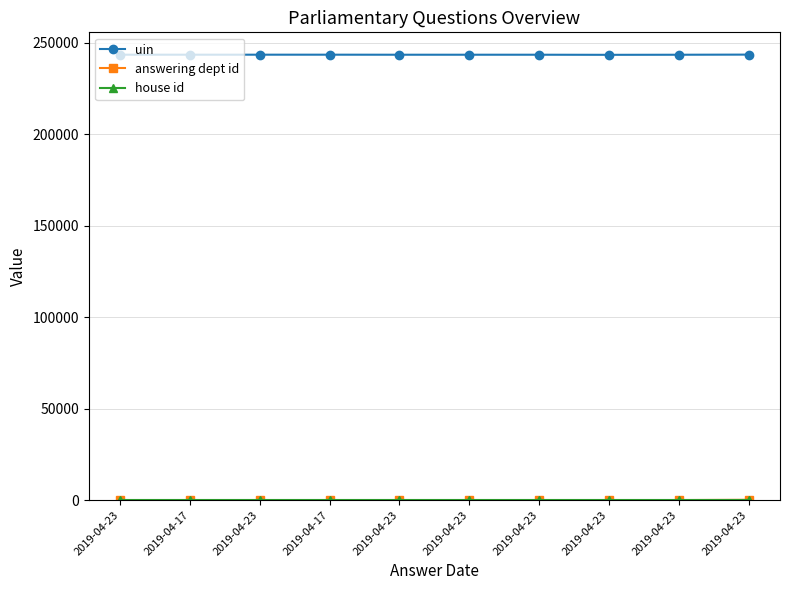

The value of answering dept id at 2019-04-23 is 26. True or false?

False